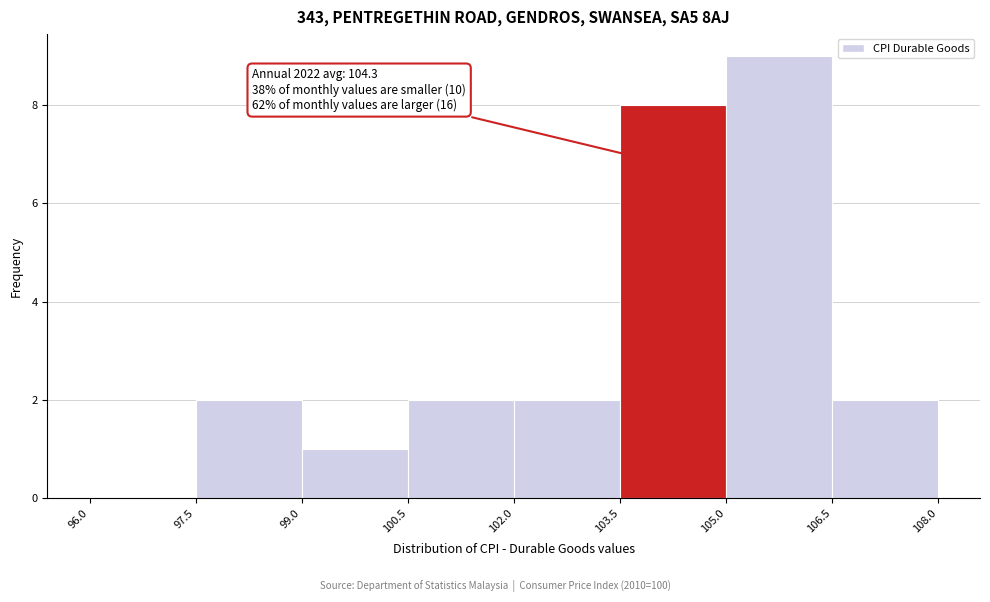

Which range on the x-axis has the tallest bar?

105.0 to 106.5